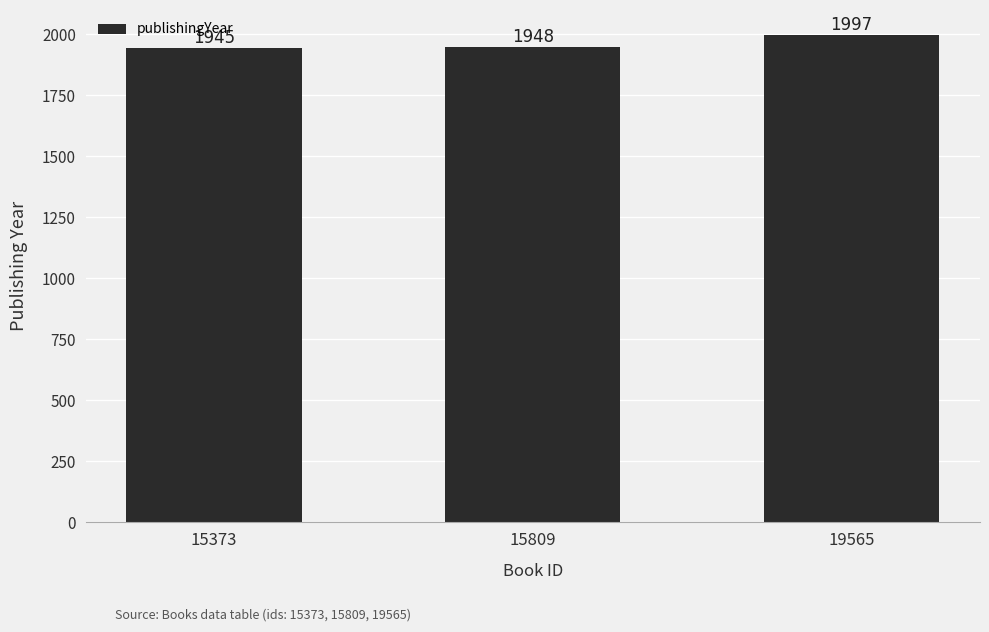

What is the value of the 3rd bar from the left?

1997